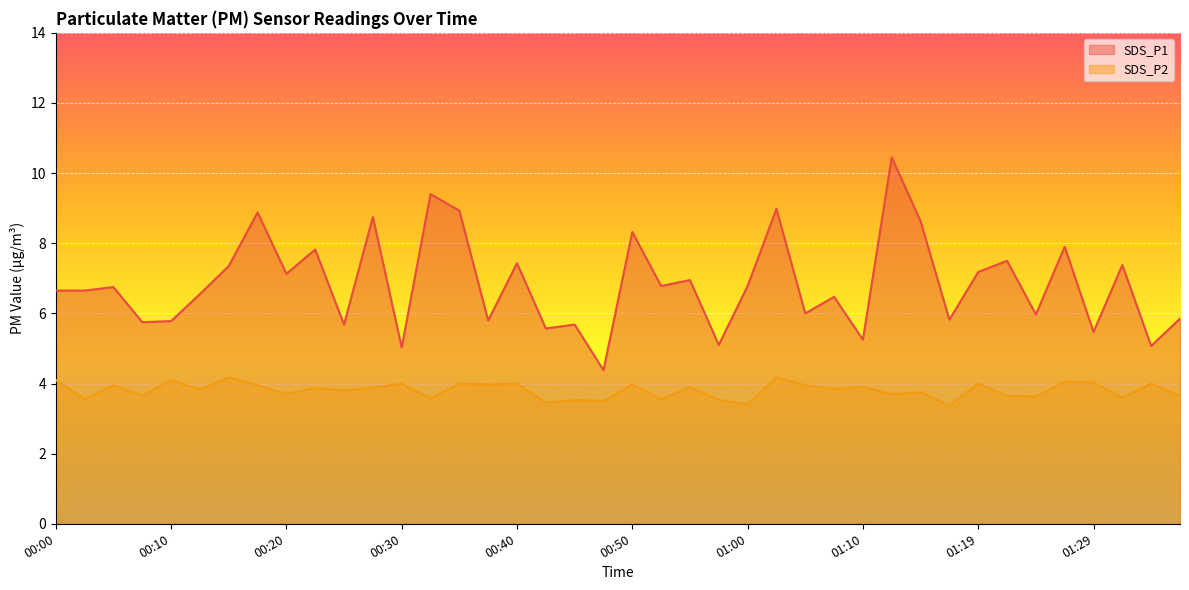

Which has a higher value, 01:34 or 00:40?

00:40